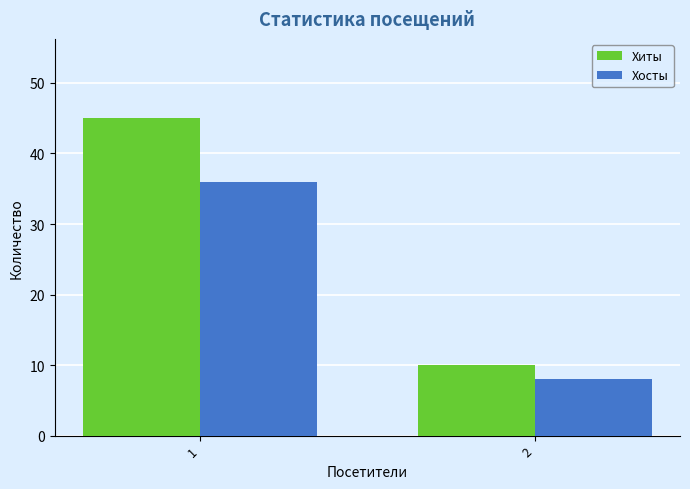

List the labels in order of Хосты value, largest first.

1, 2